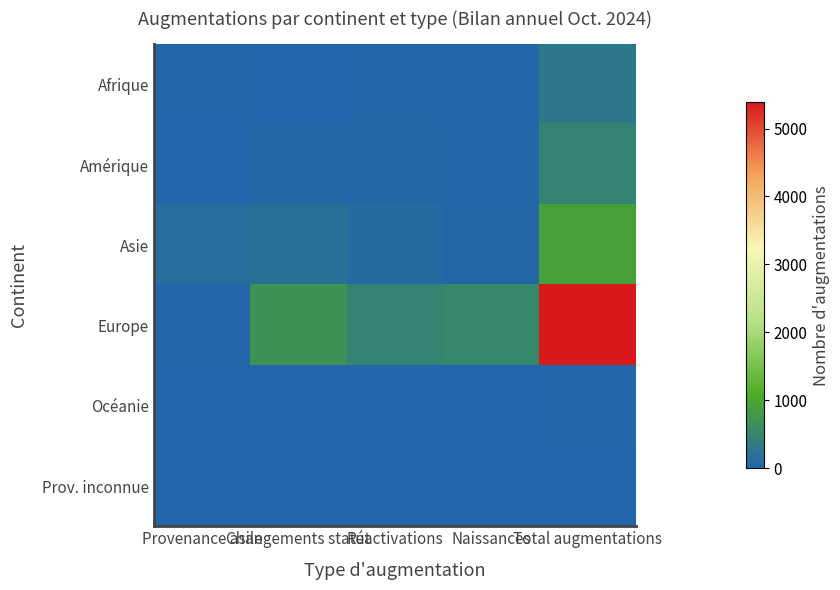

Which label corresponds to the largest value in the chart?

Total augmentations